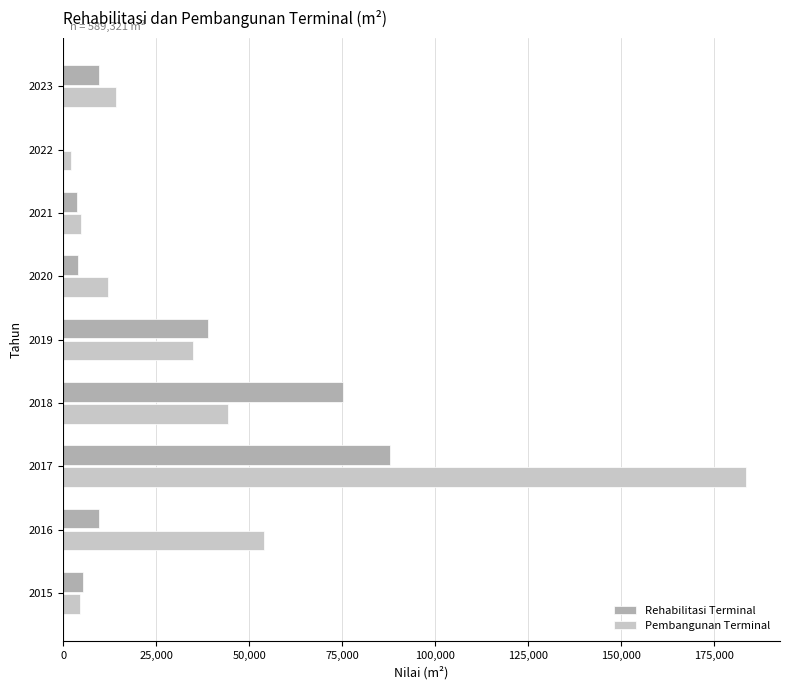

At which category is the sum across all series the highest?

2017